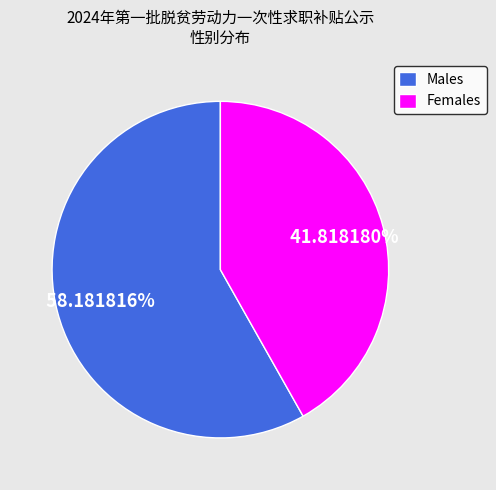

Rank the categories by value from lowest to highest.

Females, Males